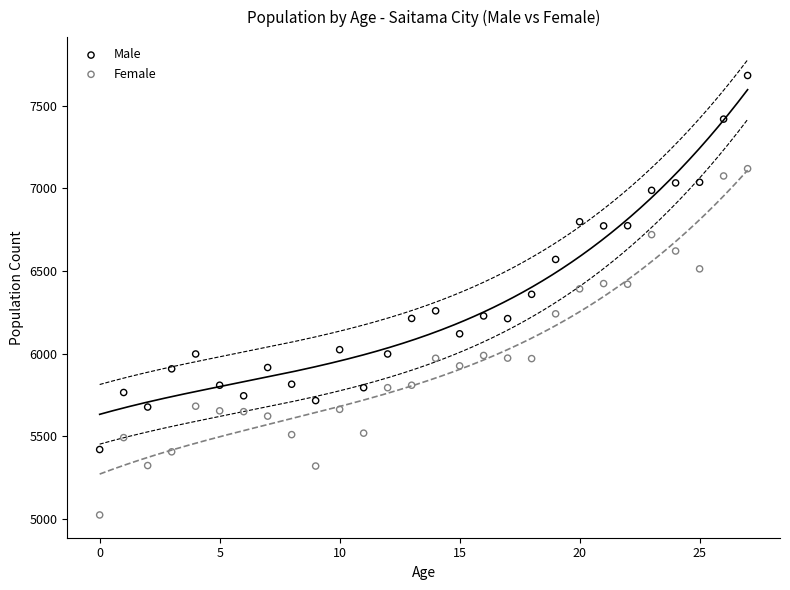

Which series reaches the maximum Y coordinate?

Male